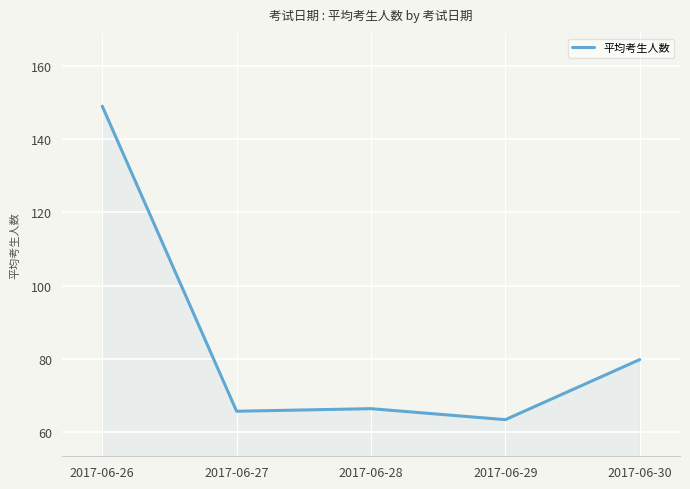

Reading right to left, transcribe all the data shown in this chart.

79.8	63.4	66.4	65.7	149.0